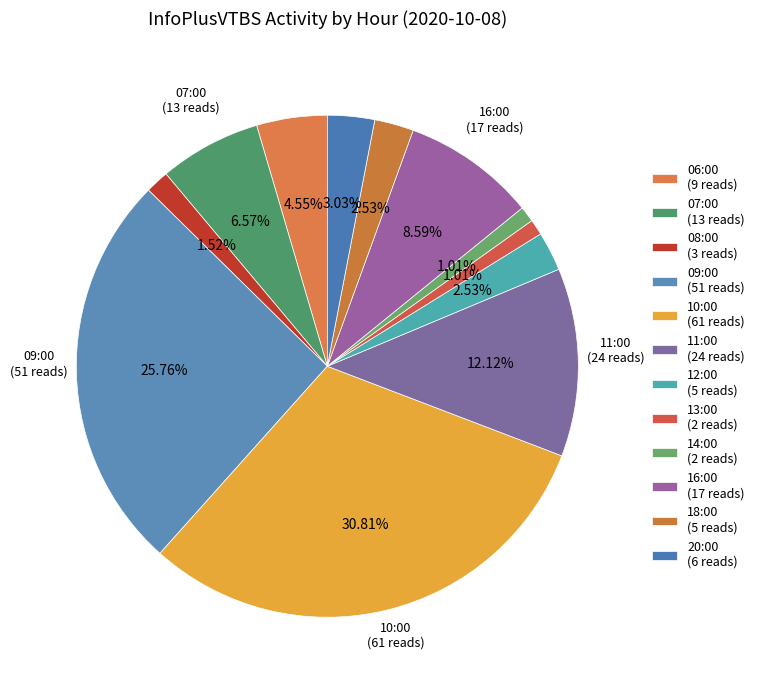

How many segments does this pie chart have?

12